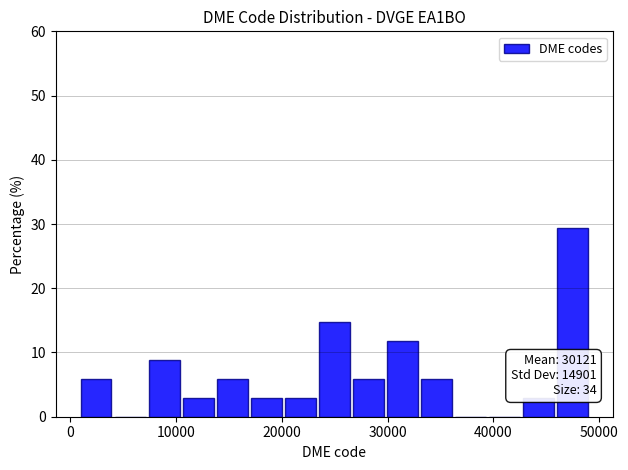

Around what value on the x-axis is the tallest bar? Give the approximate position of its centre, as read against the axis.

47000